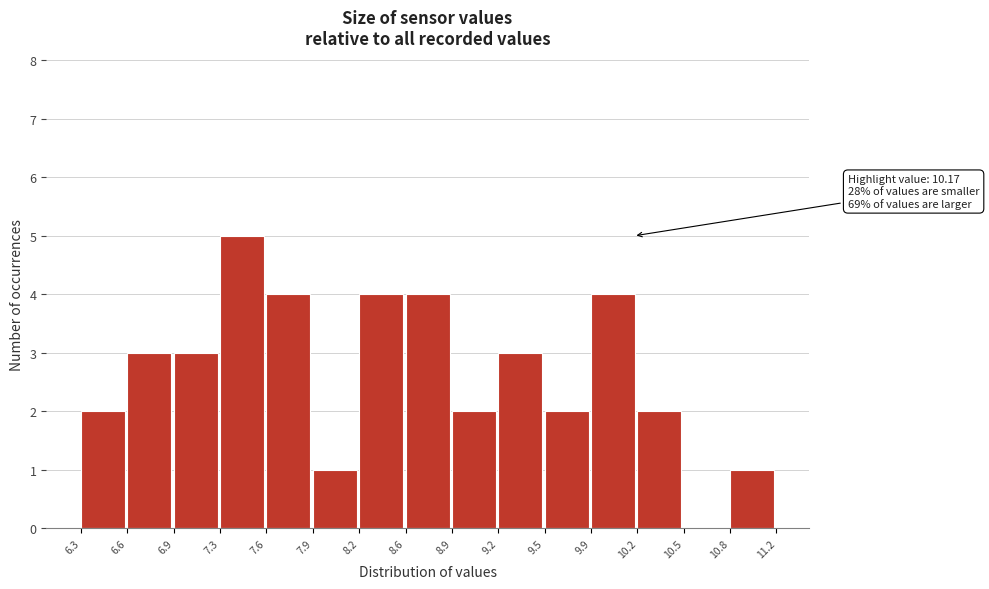

Over which range of the x-axis is the bar tallest?

7.3 to 7.6